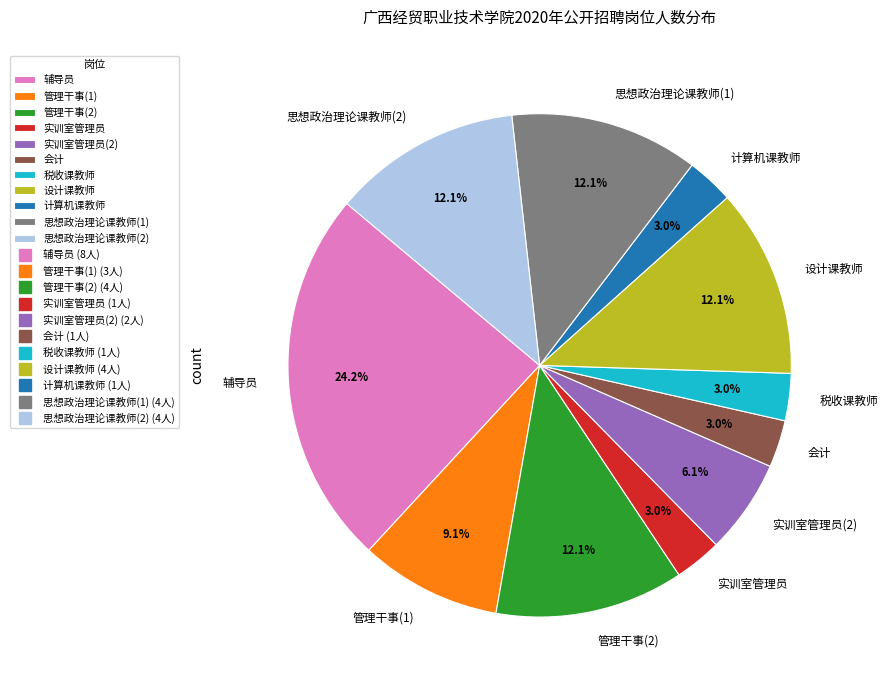

What portion of the pie excludes 管理干事(1)?

90.9%